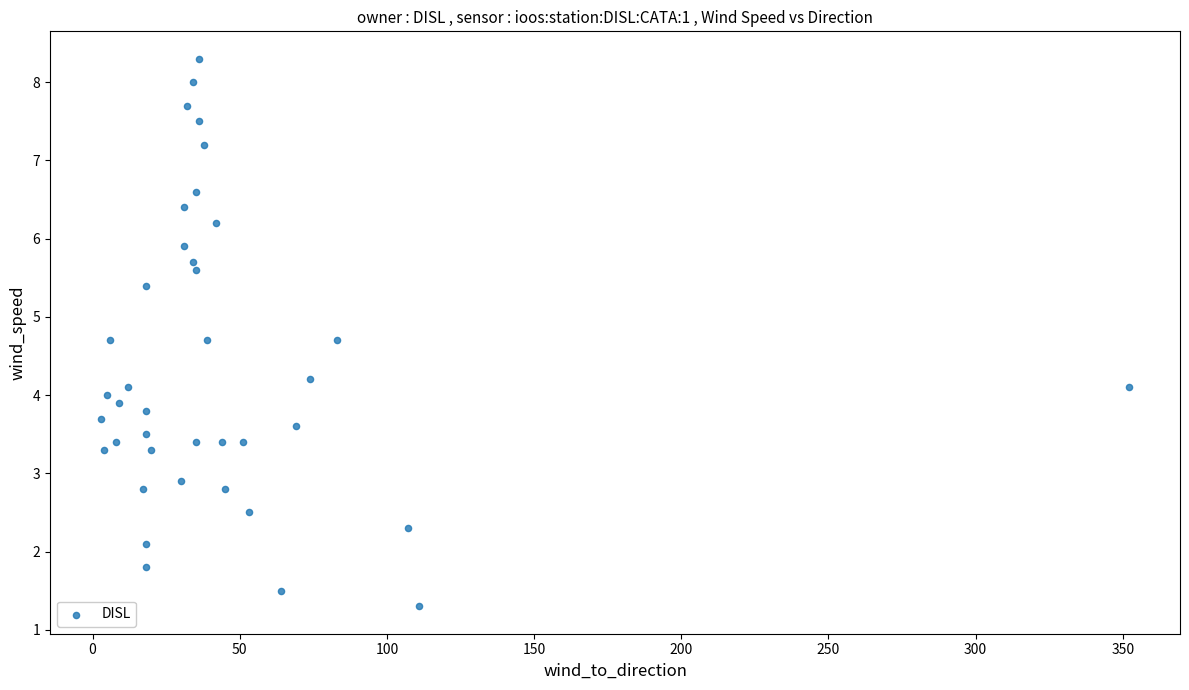

What is the range of X values (max minus min)?

349.0